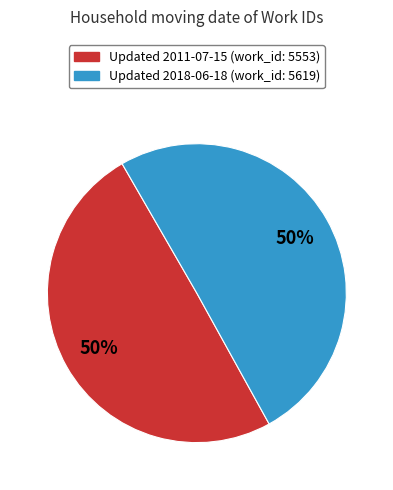

To the nearest percent, what is the average slice percentage?

50%